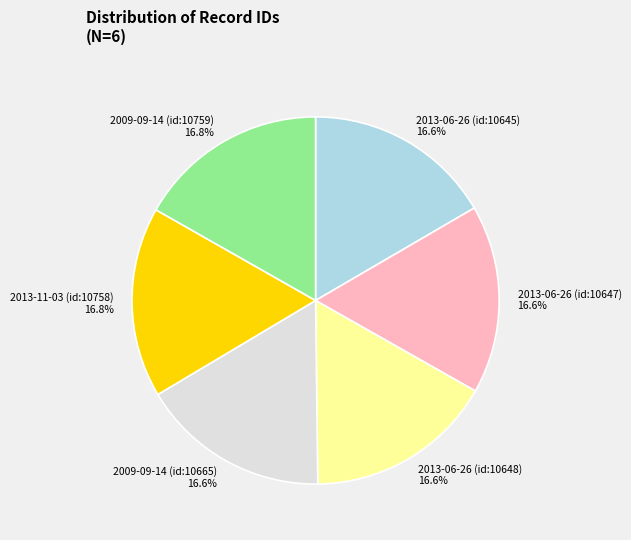

Is the sum of 2009-09-14 (id:10759) and 2009-09-14 (id:10665) greater than half?

No